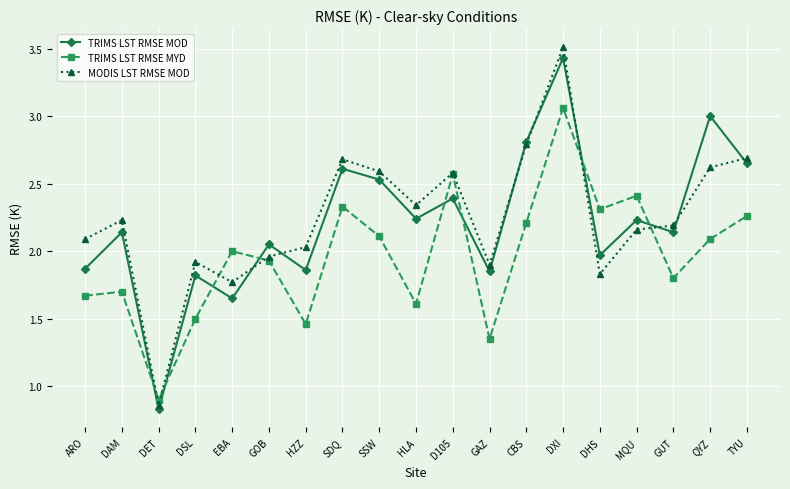

Where is TRIMS LST RMSE MYD nearest to the value 1?

DET